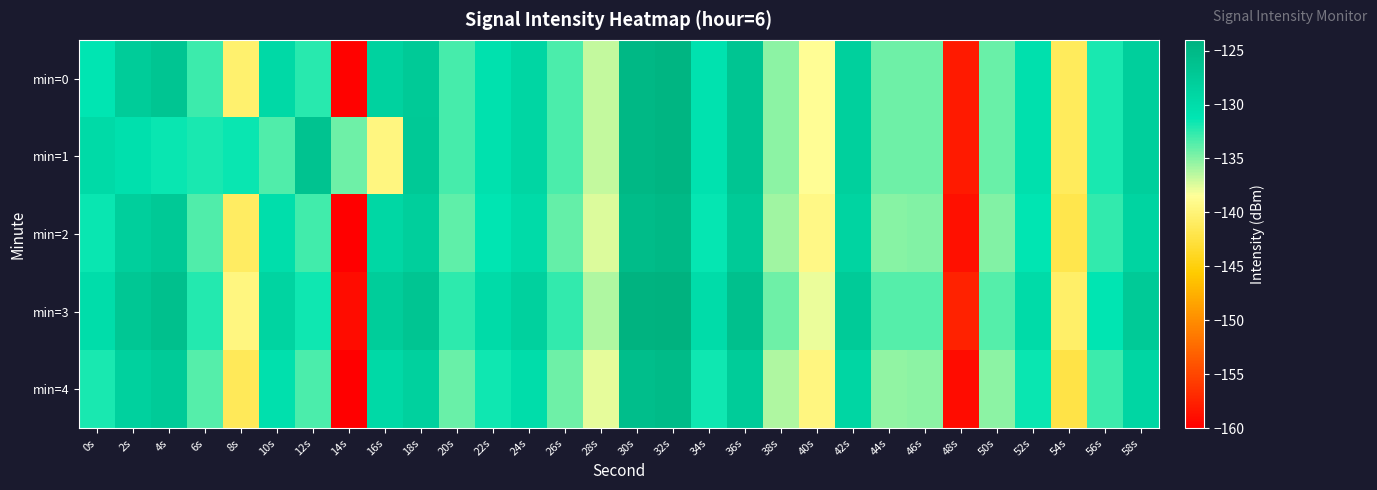

What is the total value across all series at 26s?

-667.6